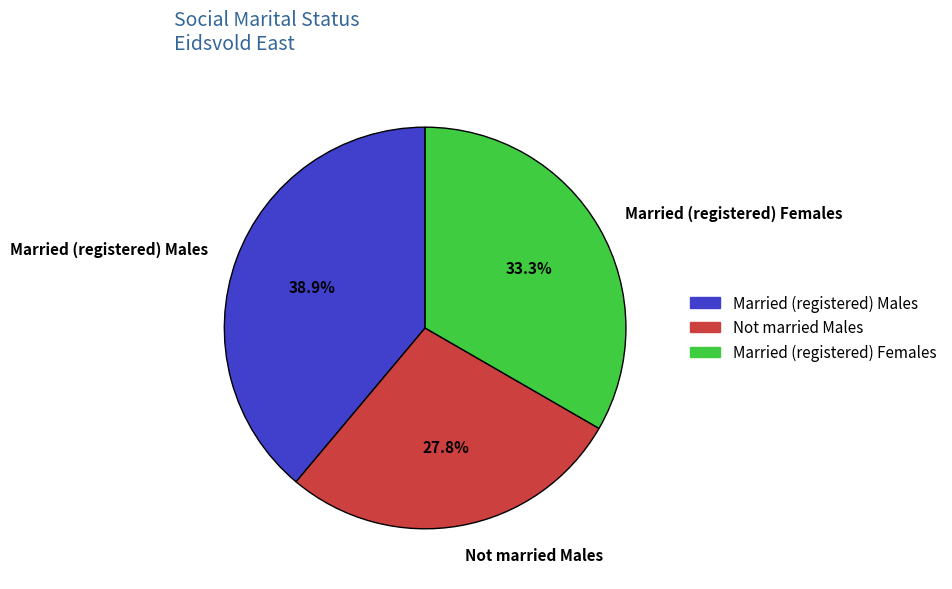

How many segments does this pie chart have?

3